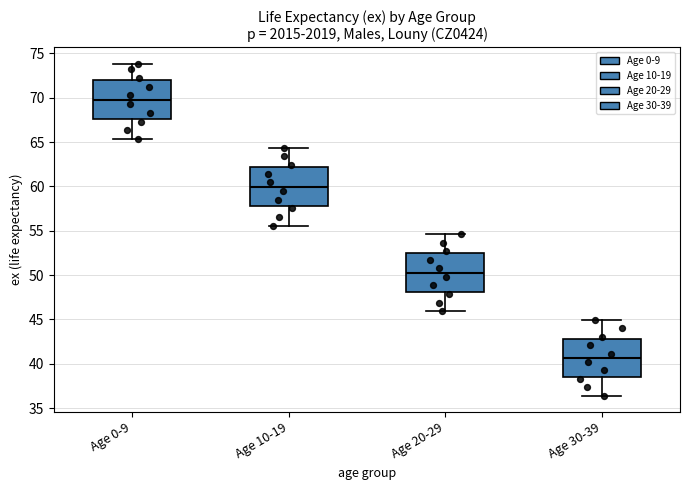

Which box has the highest median line?

Age 0-9